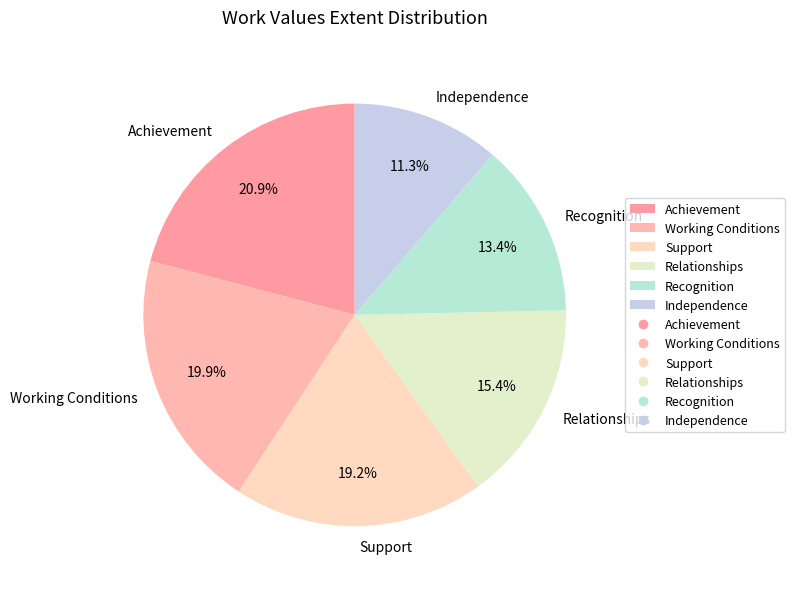

Is there any slice that represents more than half of the pie?

No